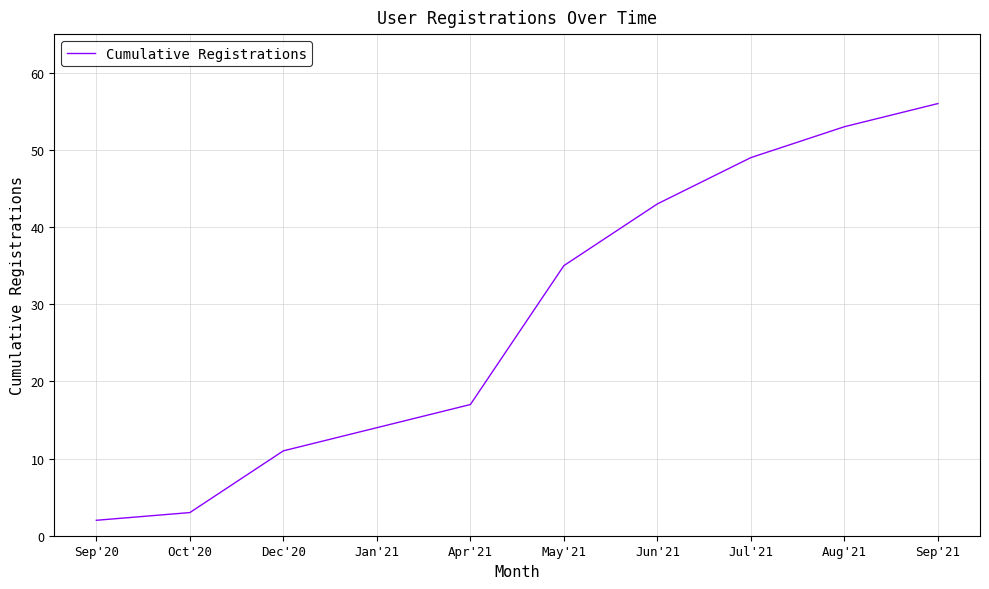

The chart shows a value of 4 at Dec'20. True or false?

False